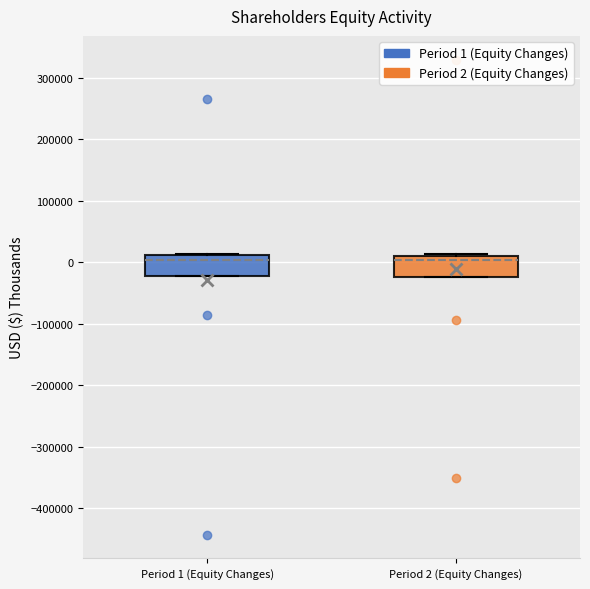

Reading left to right, transcribe this box plot: for each box, give where its median line is, the range the box spans, and where its two whiskers end, as read against the y-axis. The values are not printed on the chart, so give them approximately, as read against the axis.

Period 1 (Equity Changes): median 0, box -20000 to 10000, whiskers -20000 to 10000
Period 2 (Equity Changes): median 0, box -20000 to 10000, whiskers -20000 to 10000 (just above the box's upper edge)